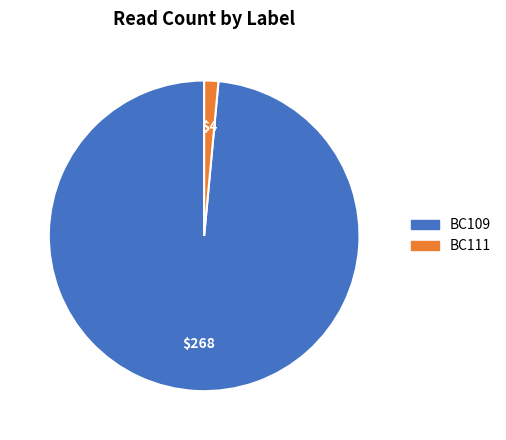

Does any single category account for the majority?

Yes